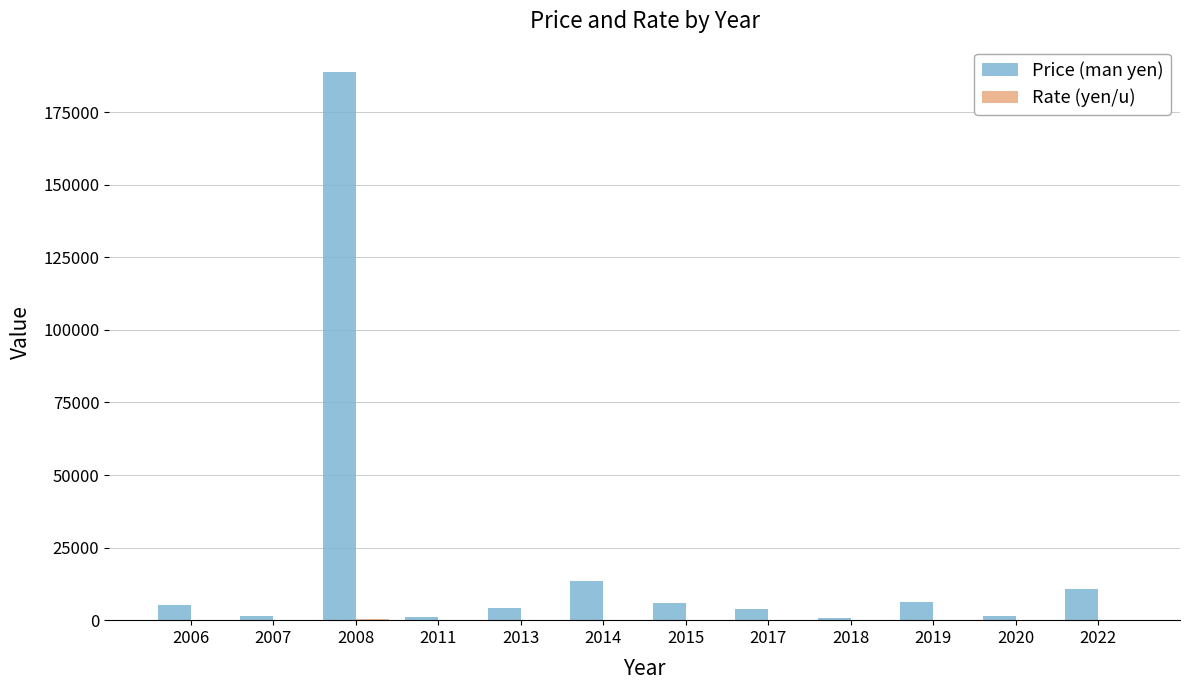

At which category is the sum across all series the highest?

2008